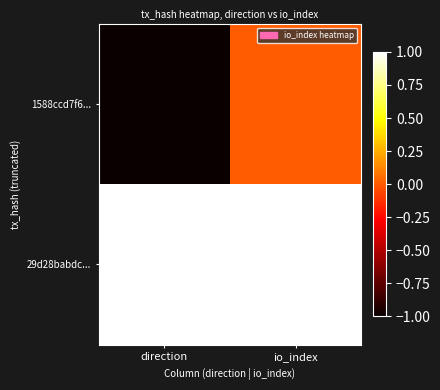

What is the difference between the highest and lowest values at direction?

2